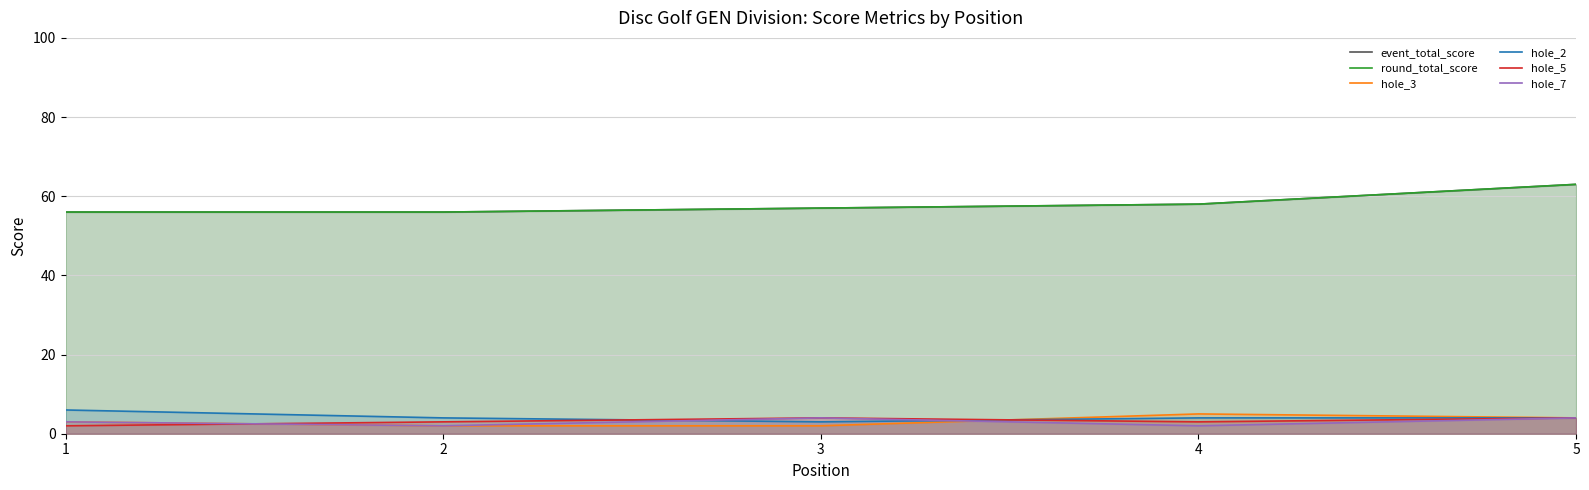

Reading left to right, extract all data points from this chart.

event_total_score: 1=56	2=56	3=57	4=58	5=63
round_total_score: 1=56	2=56	3=57	4=58	5=63
hole_3: 1=3	2=2	3=2	4=5	5=4
hole_2: 1=6	2=4	3=3	4=4	5=4
hole_5: 1=2	2=3	3=4	4=3	5=4
hole_7: 1=3	2=2	3=4	4=2	5=4